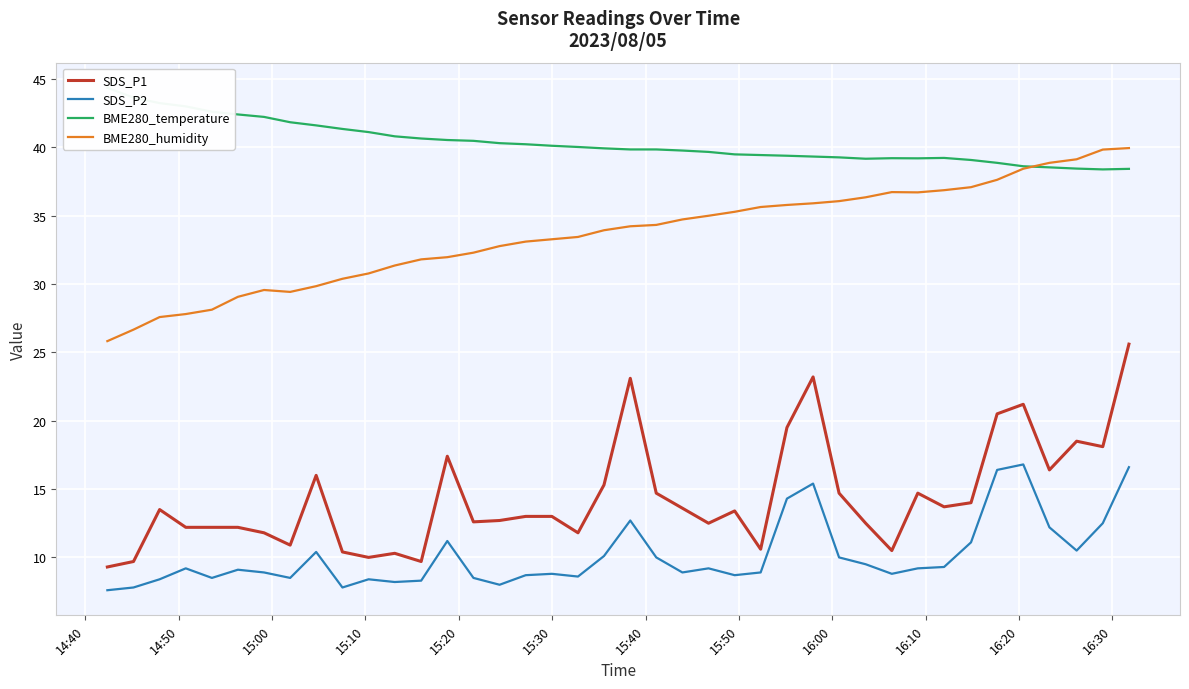

What are all the series names shown in the legend?

SDS_P1, SDS_P2, BME280_temperature, BME280_humidity